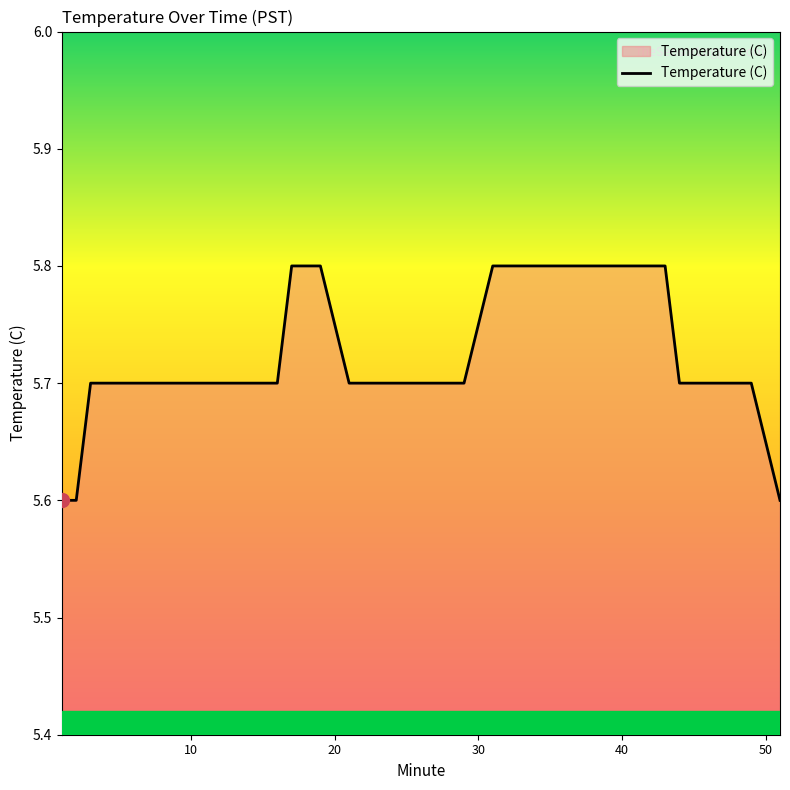

What is the greatest value displayed?

5.8